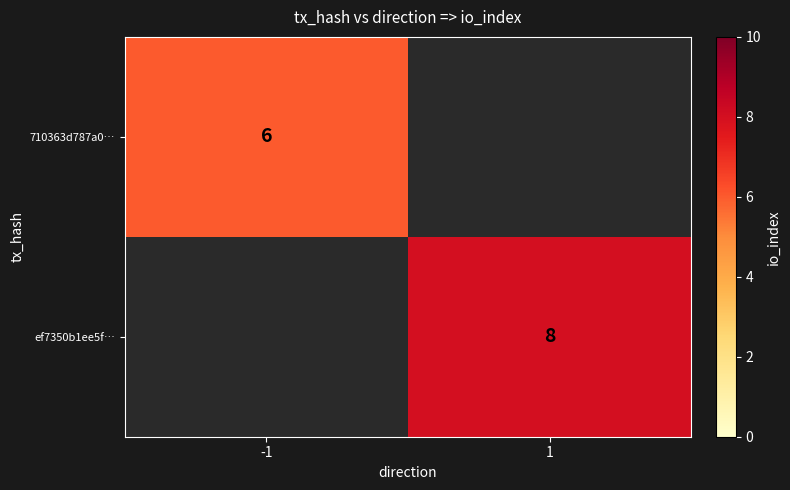

Which has a higher value, -1 or 1?

1